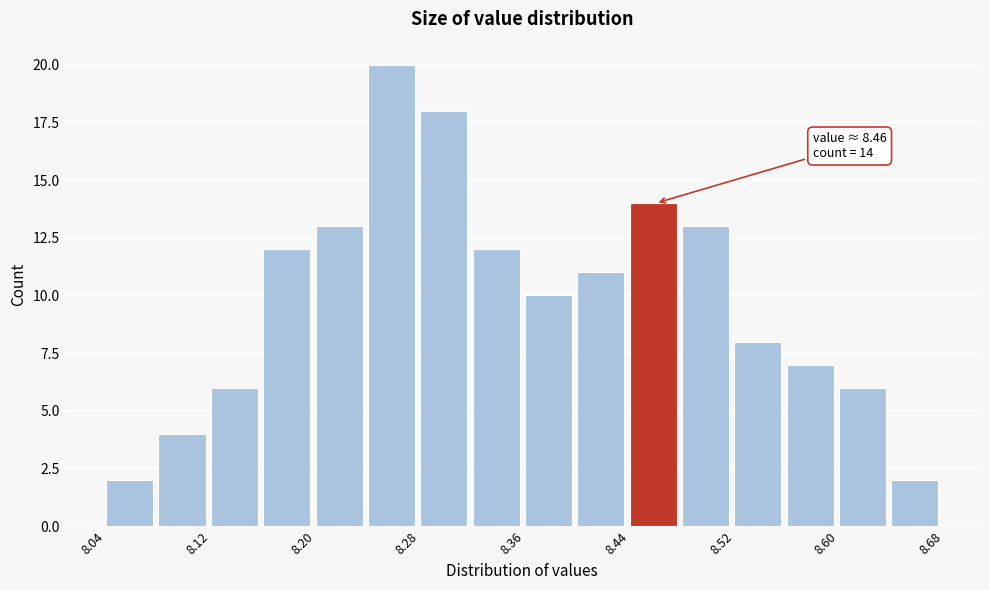

Which range on the x-axis has the tallest bar?

8.24 to 8.28